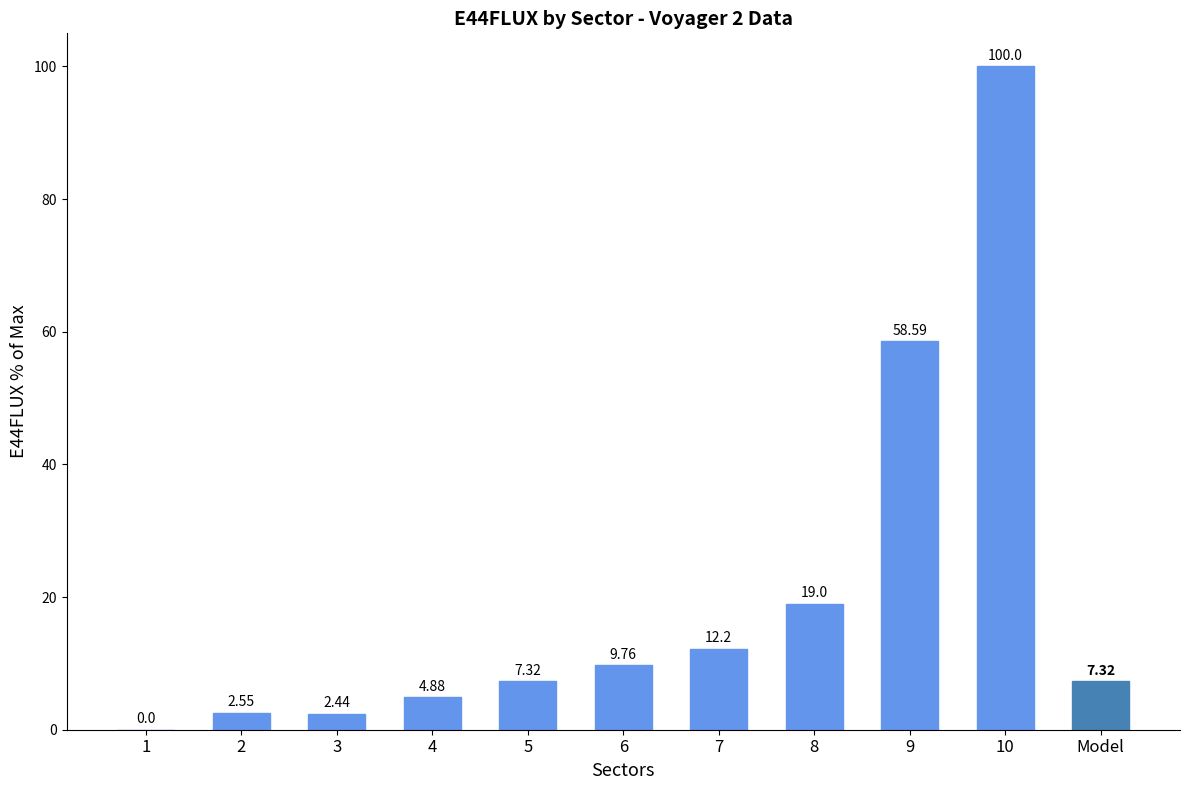

Where is the data nearest to the value 50?

9